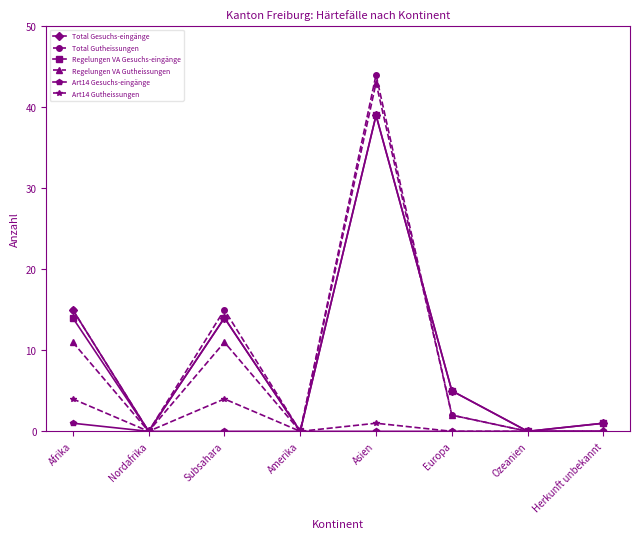

Reading left to right, extract all data points from this chart.

Total Gesuchs-eingänge: 15	0	14	0	39	5	0	1
Total Gutheissungen: 15	0	15	0	44	2	0	0
Regelungen VA Gesuchs-eingänge: 14	0	14	0	39	5	0	1
Regelungen VA Gutheissungen: 11	0	11	0	43	2	0	0
Art14 Gesuchs-eingänge: 1	0	0	0	0	0	0	0
Art14 Gutheissungen: 4	0	4	0	1	0	0	0